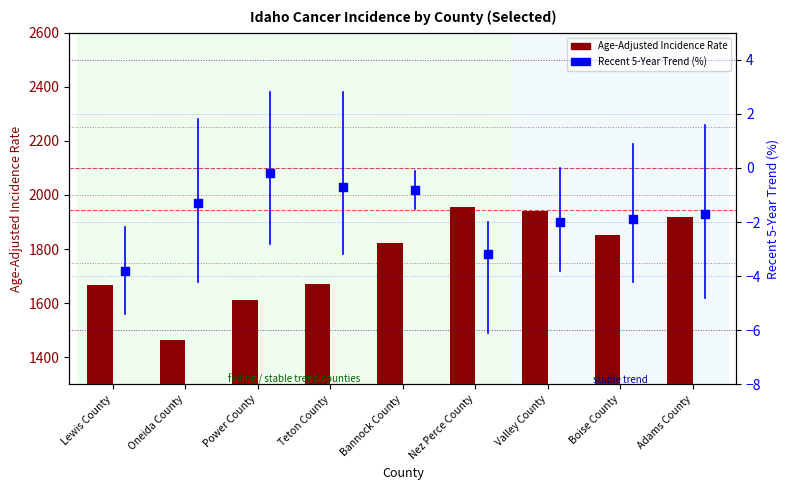

At how many categories does at least one series exceed 1207?

9